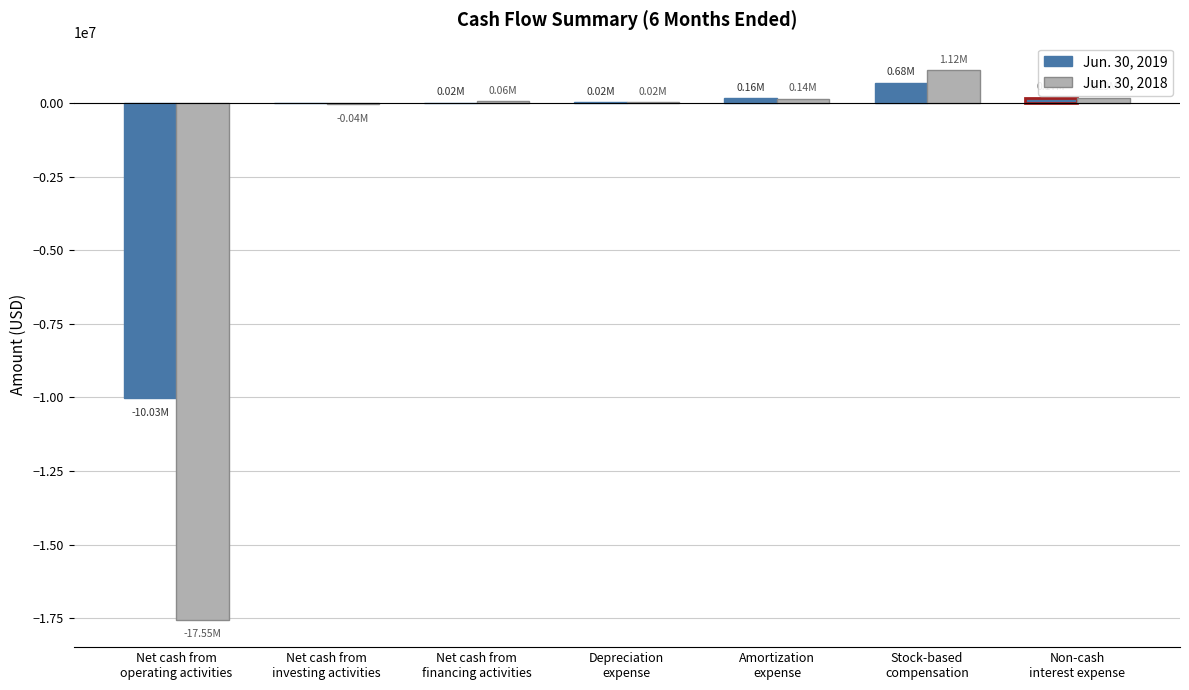

The Jun. 30, 2019 series shows -3495770 at Net cash from
operating activities. True or false?

False